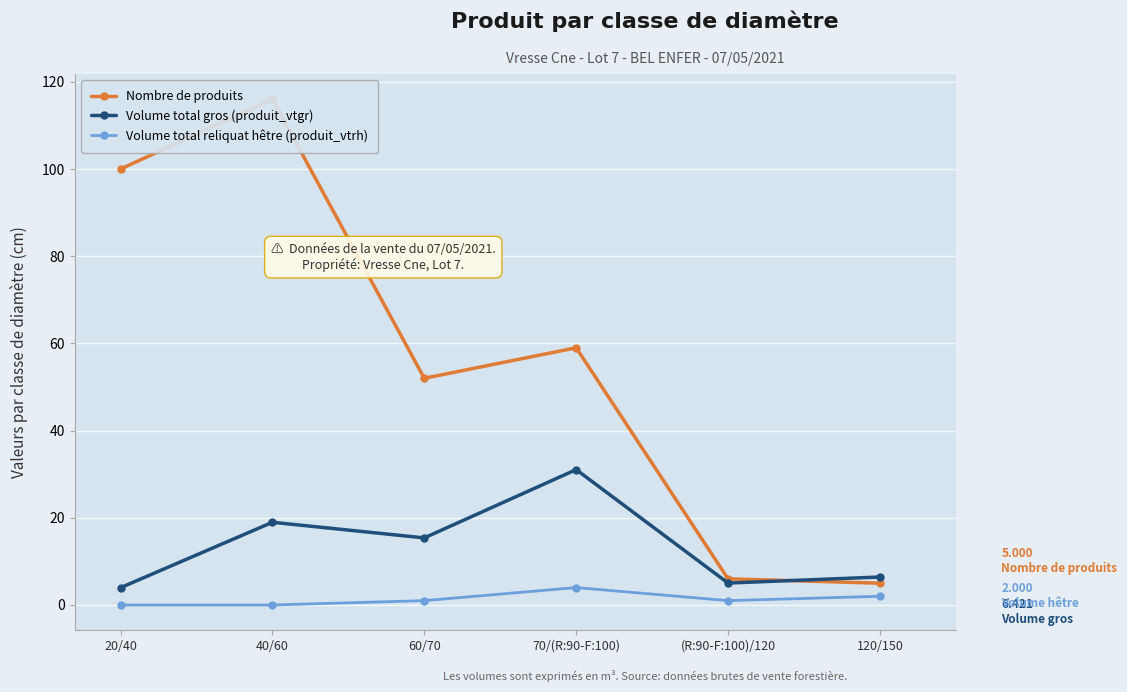

What is the difference between the highest and lowest values at 40/60?

116.0